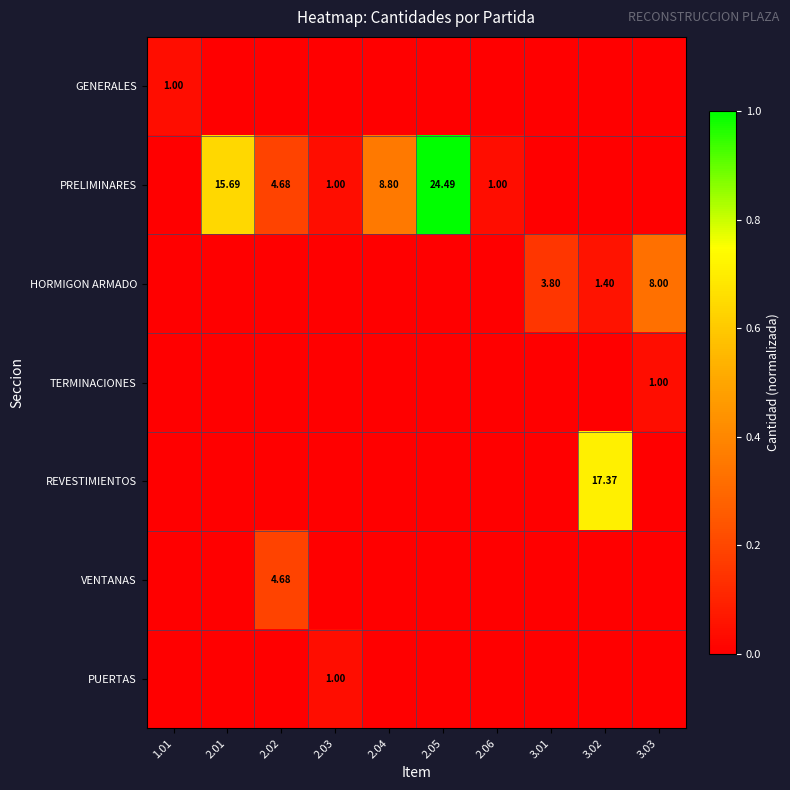

The value of REVESTIMIENTOS at 2.03 is 0.0. True or false?

True